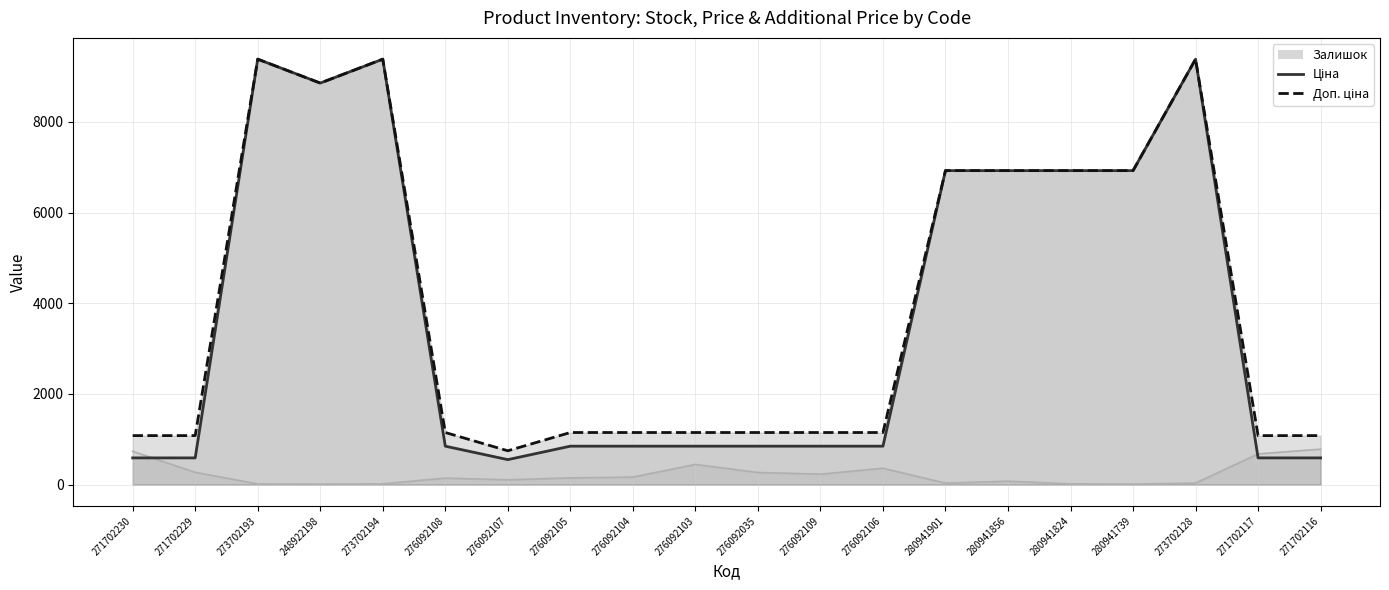

True or false: Ціна has more than 2 points higher than both neighbors.

True